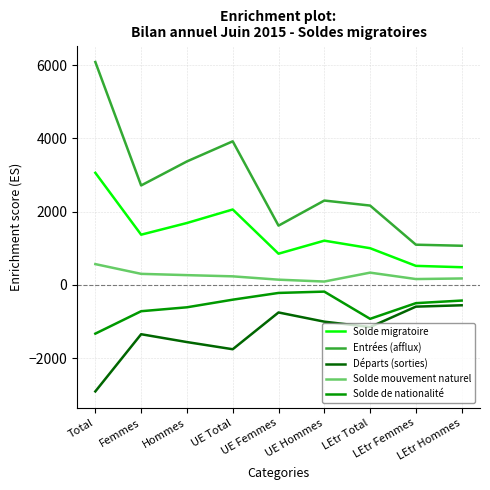

What is the difference between the highest and lowest values at UE Femmes?

2370